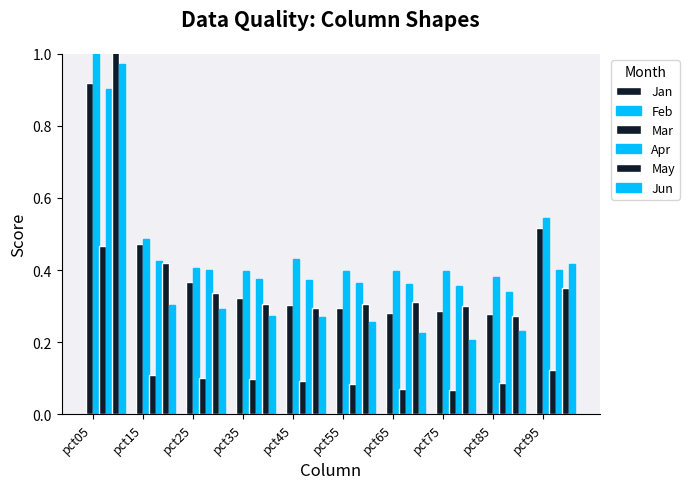

Which has a higher value, pct95 or pct75?

pct95